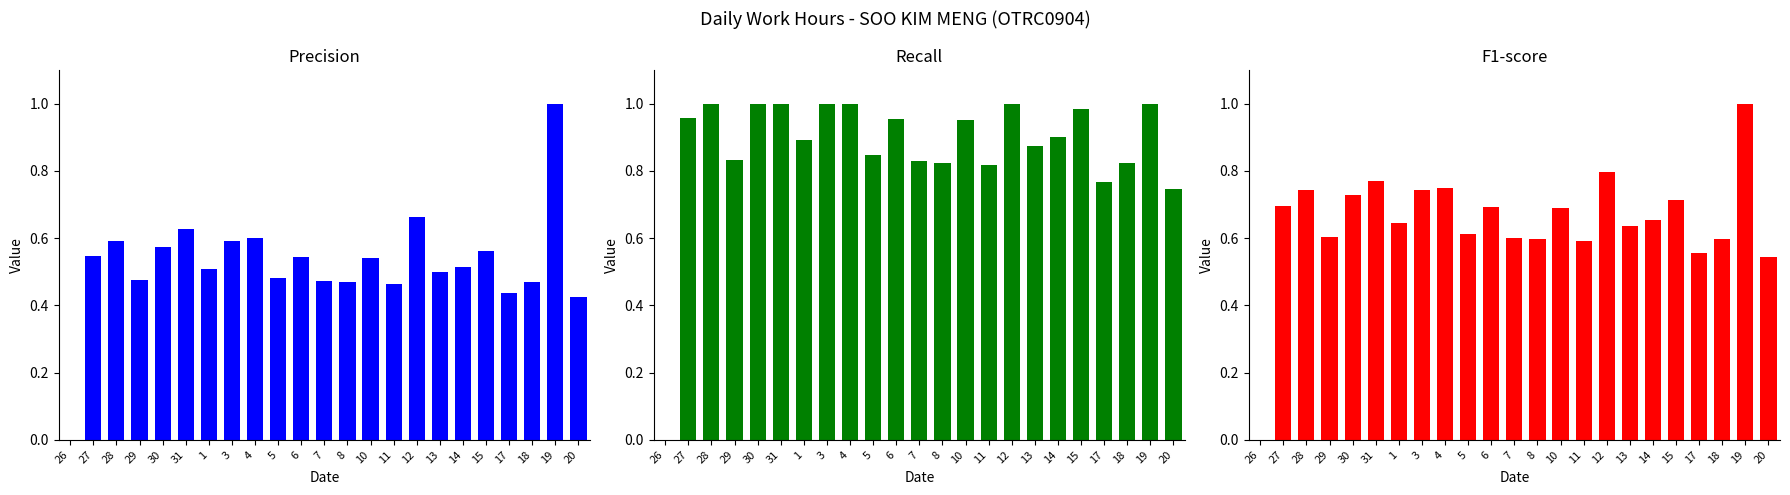

What is the label of the 1st bar from the left?

26